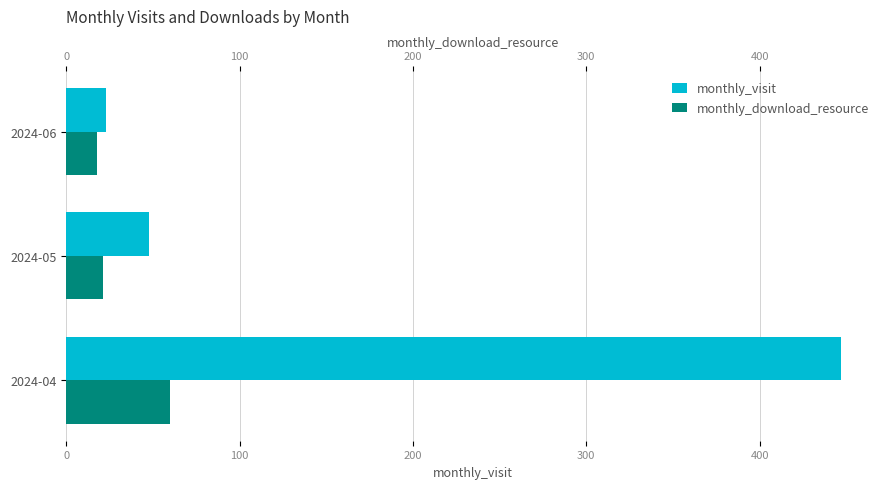

What is the value of the monthly_visit bar at the 2nd from the left?

48